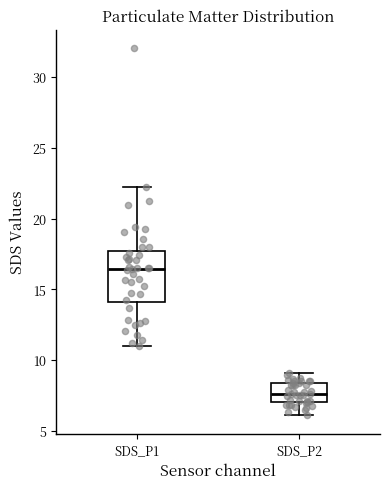

Reading left to right, read every box against the y-axis: the position of its median line, the range the box covers, and the ends of its whiskers. The values are not printed on the chart, so give them approximately, as read against the axis.

SDS_P1: median 16.5, box 14.0 to 17.5, whiskers 11.0 to 22.5
SDS_P2: median 7.5, box 7.0 to 8.5, whiskers 6.0 to 9.0